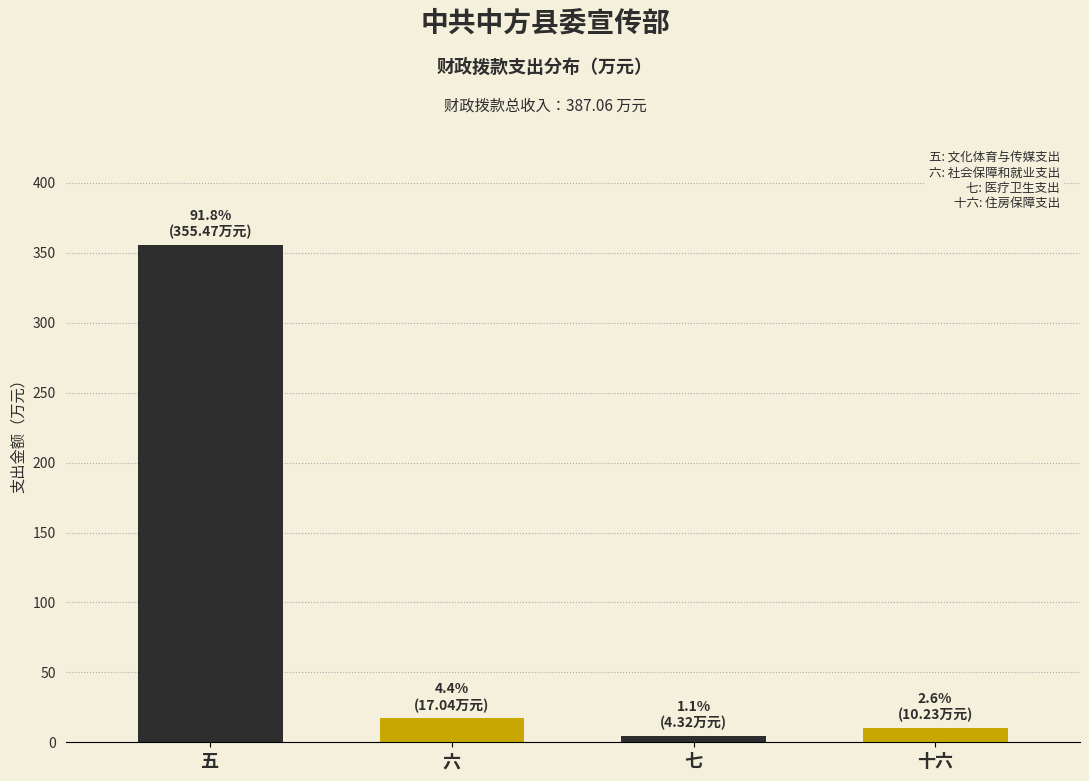

Reading right to left, list all the values displayed in this chart.

十六=10.2	七=4.3	六=17.0	五=355.5